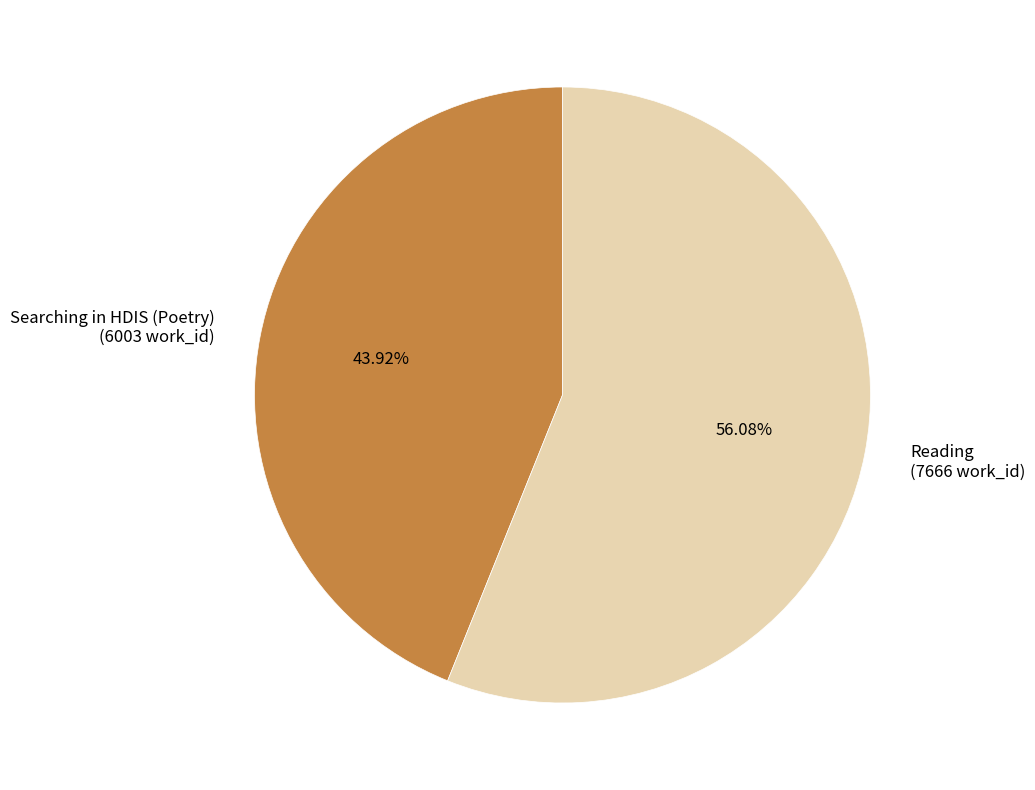

Does Searching in HDIS (Poetry) represent more than half of the total?

No